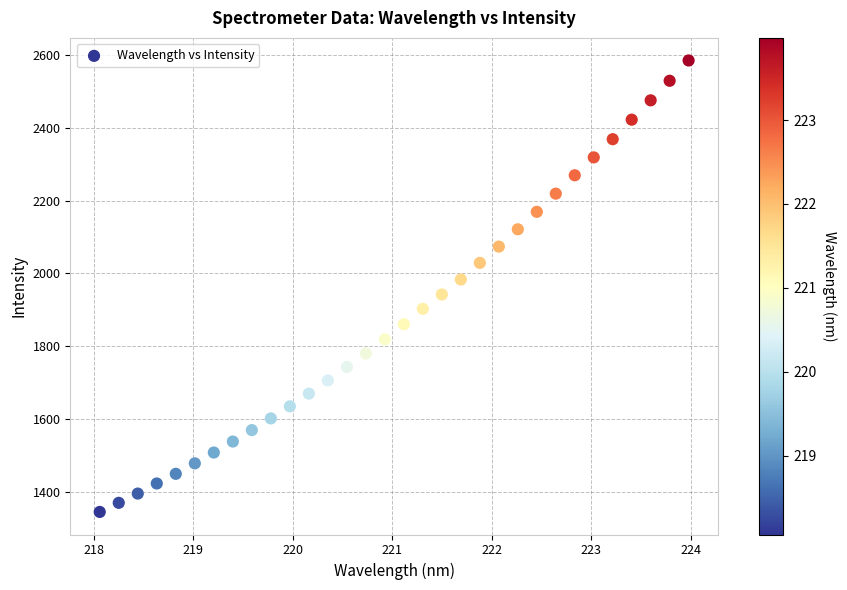

What is the range of Y values (max minus min)?

1239.1